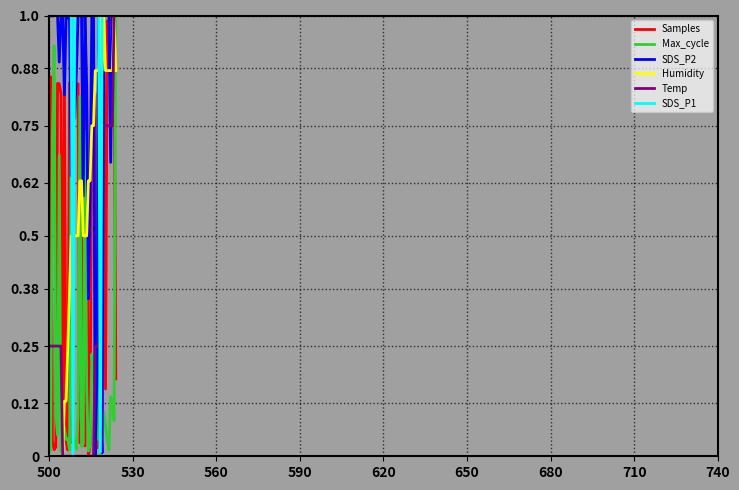

Which series has the largest total across all categories?

SDS_P1